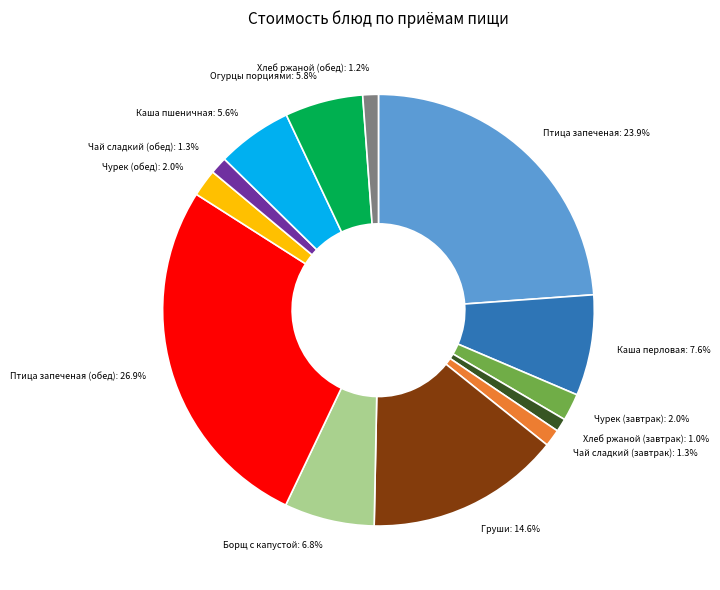

Count the number of slices in the pie.

13